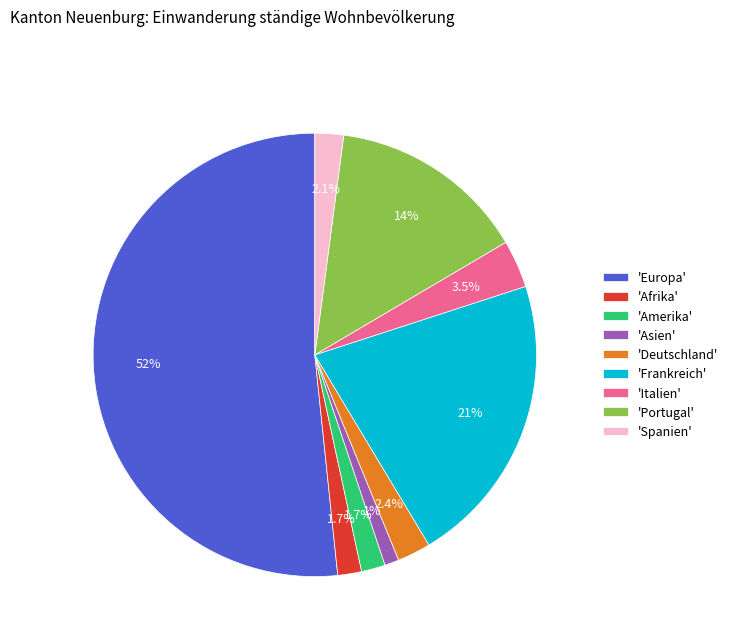

Is there a majority slice in this chart?

Yes